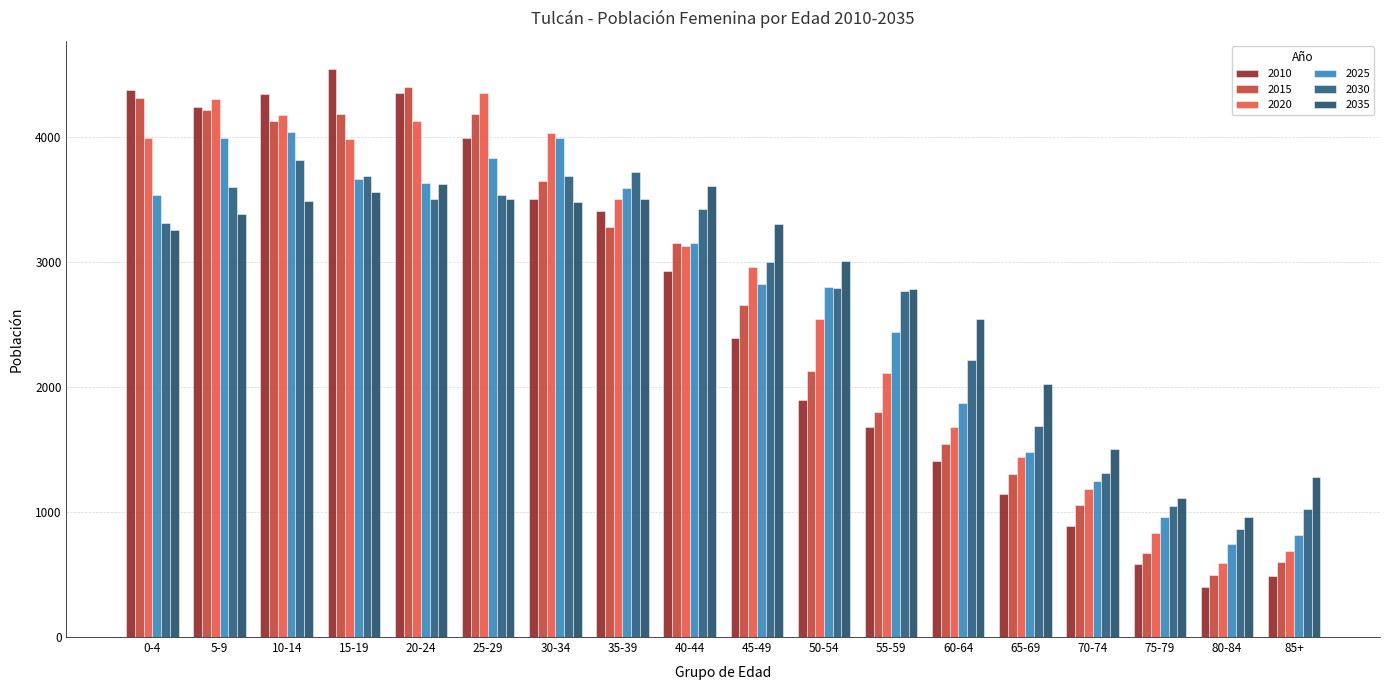

Rank the series at 80-84 from highest to lowest value.

2035, 2030, 2025, 2020, 2015, 2010